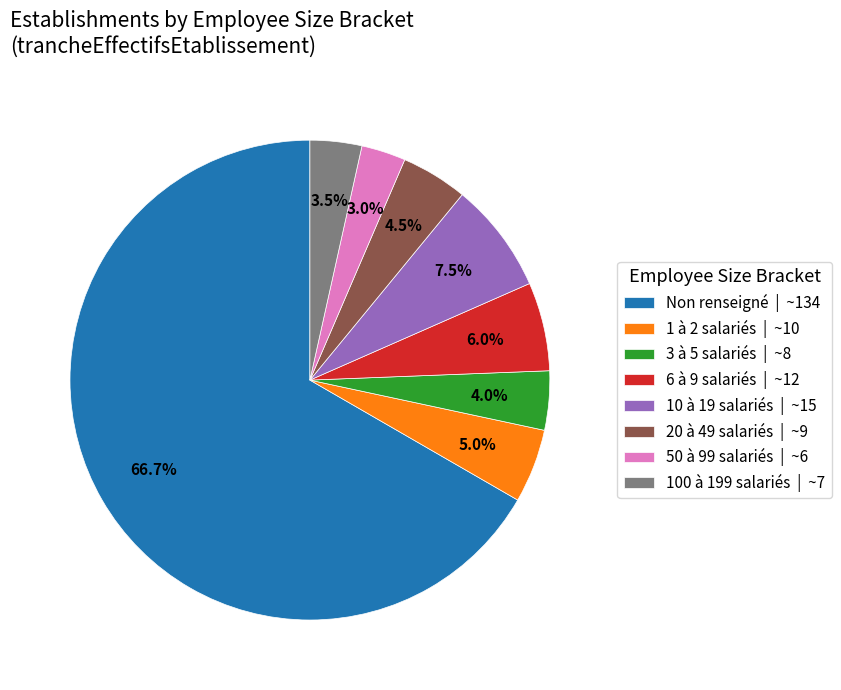

What portion of the pie excludes 10 à 19 salariés | ~15?

92.5%